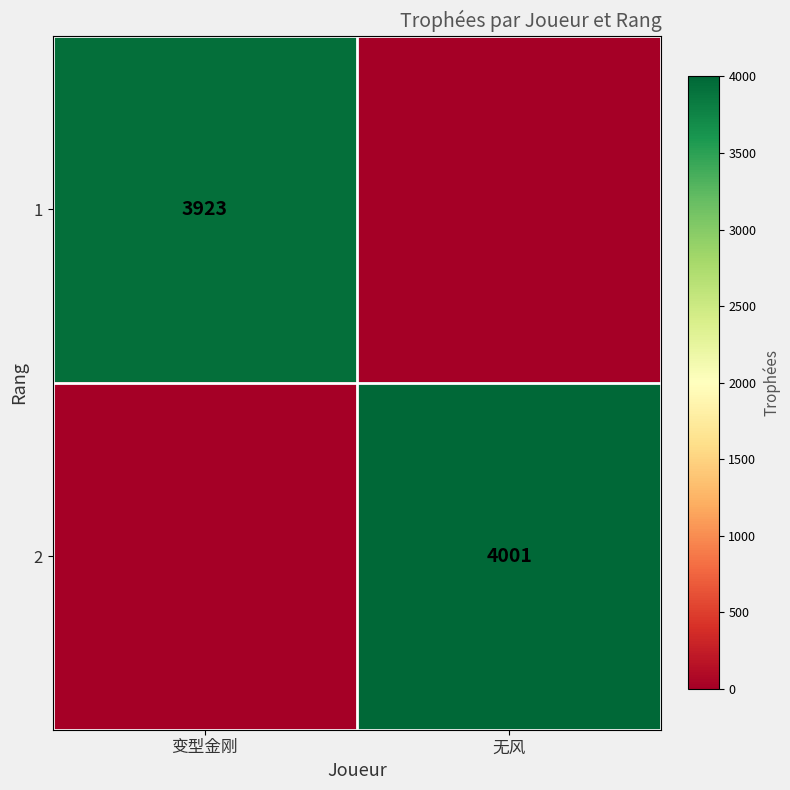

Is it true that 2 equals 4001 at 无风?

True